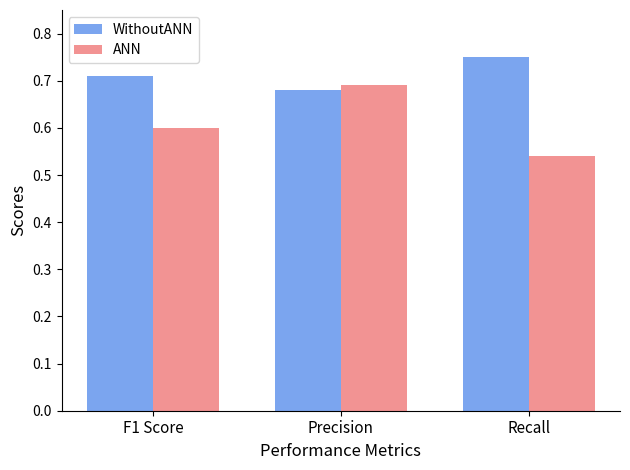

List the series in order of their overall mean, highest first.

WithoutANN, ANN